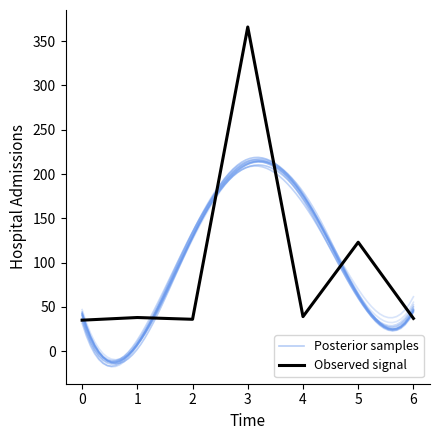

What is the minimum value for Observed signal?

35